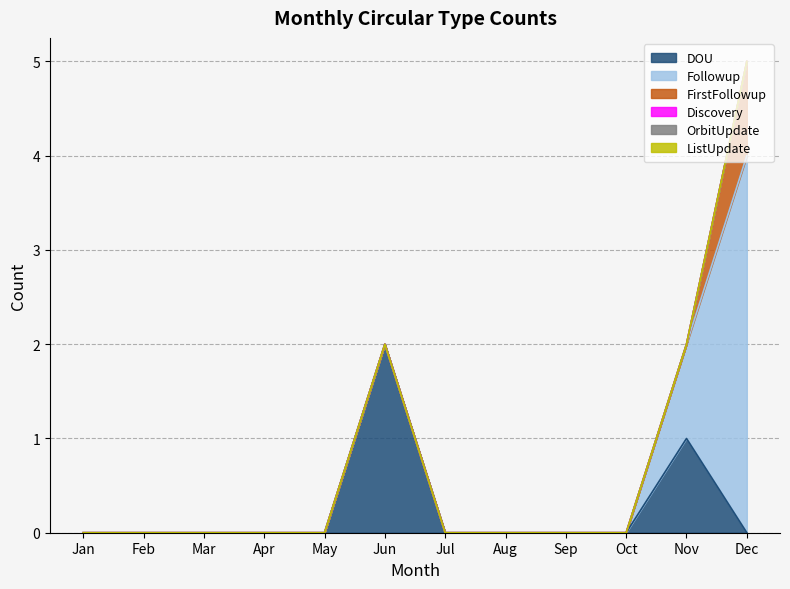

Which series has the widest spread of values?

Followup